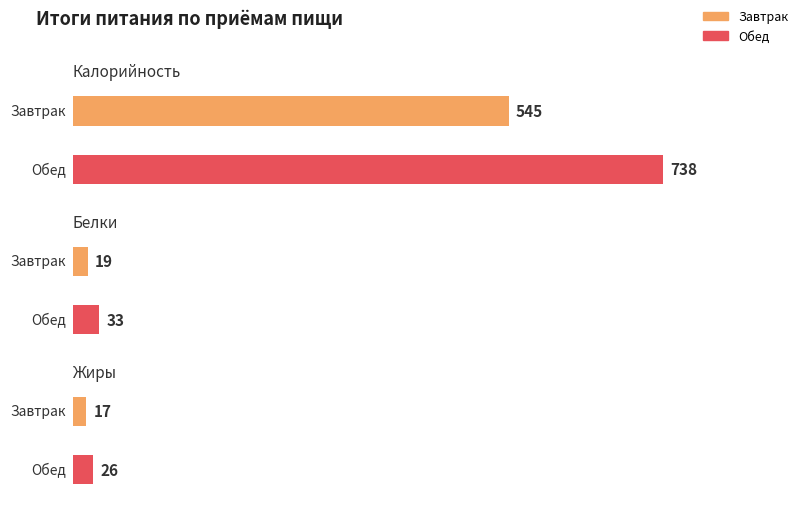

Count the Калорийность values in the range 545 to 738.

2